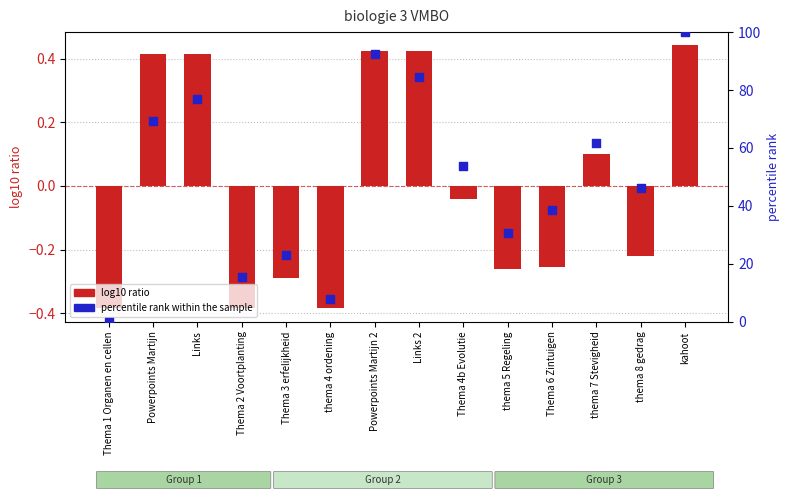

At which category is the sum across all series the highest?

kahoot